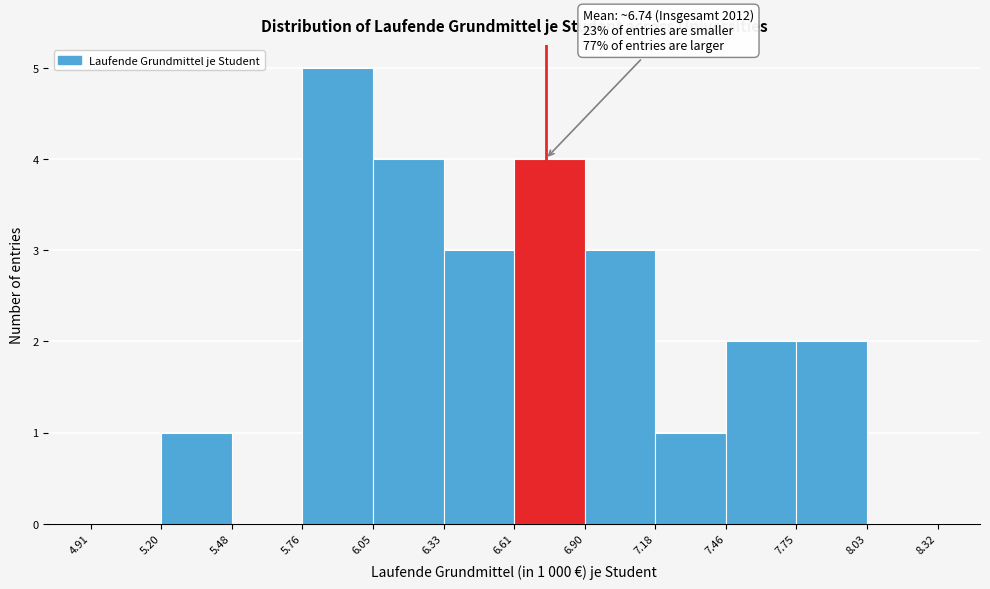

Which range on the x-axis has the tallest bar?

5.76 to 6.05